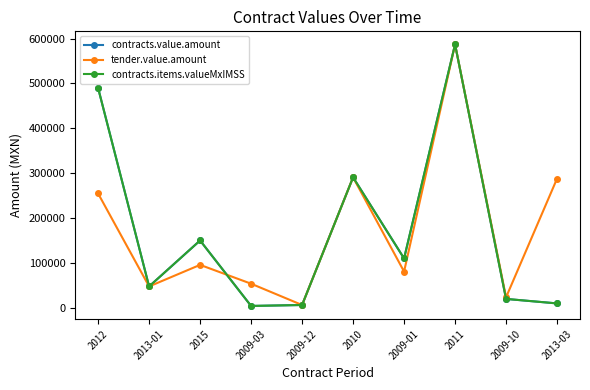

Does the chart have visible grid lines?

No